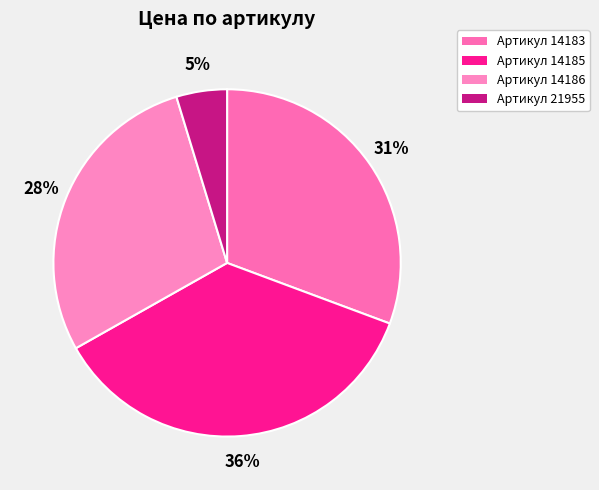

Is there any slice that represents more than half of the pie?

No